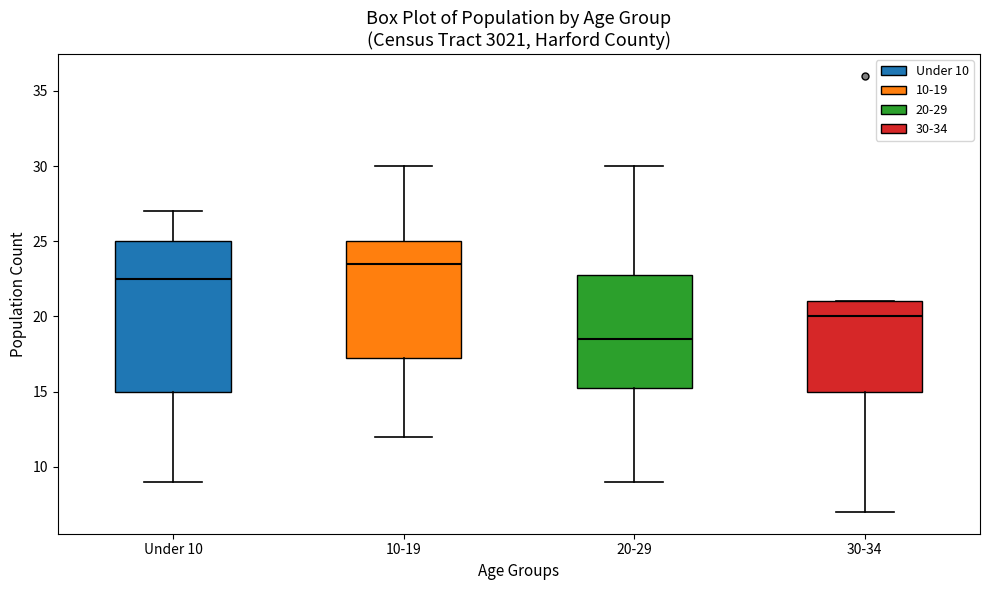

Where is the upper edge of the box for 30-34 on the y-axis? The values are not printed on the chart, so give them approximately, as read against the axis.

21.0